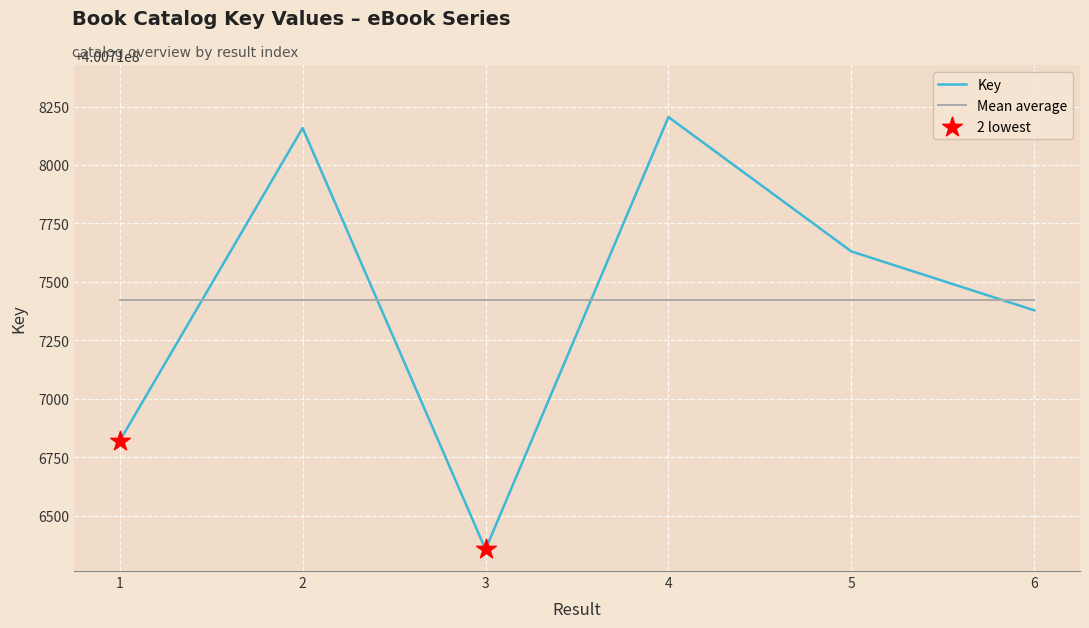

Which series has the largest range (max minus min)?

Key